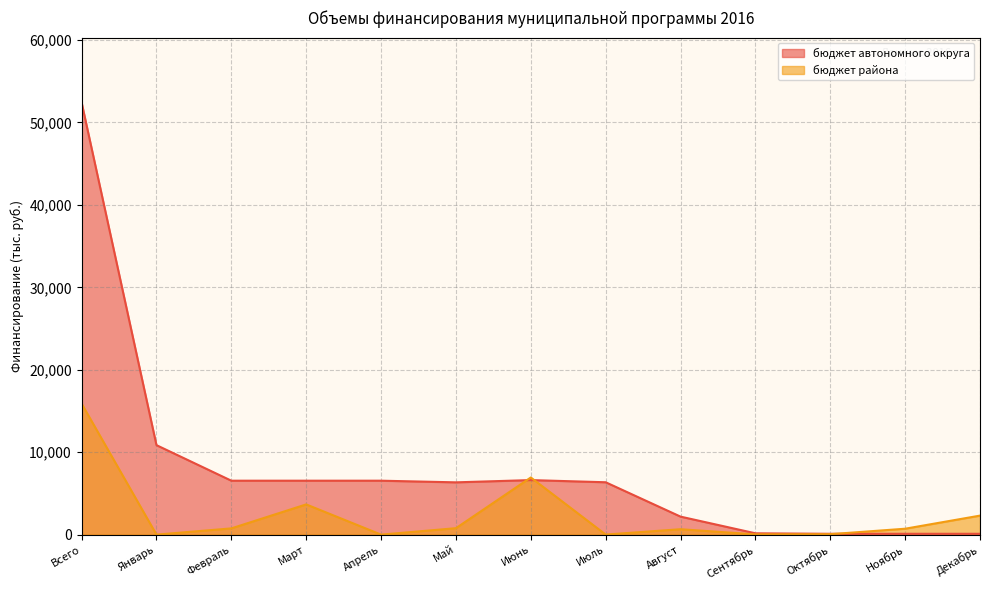

How many positive values does the бюджет района series have?

11